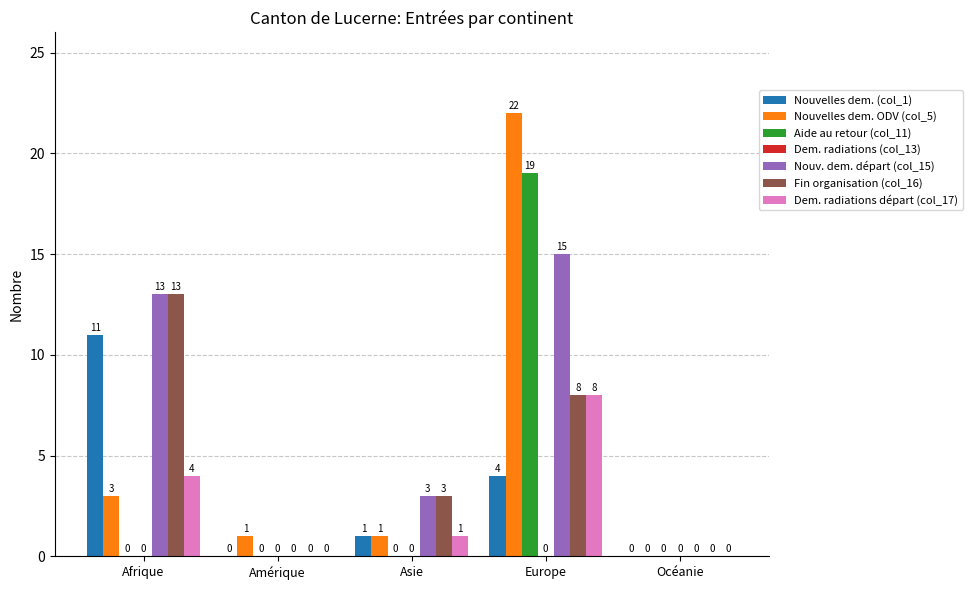

Which category has the highest value in the Nouv. dem. départ (col_15) series?

Europe